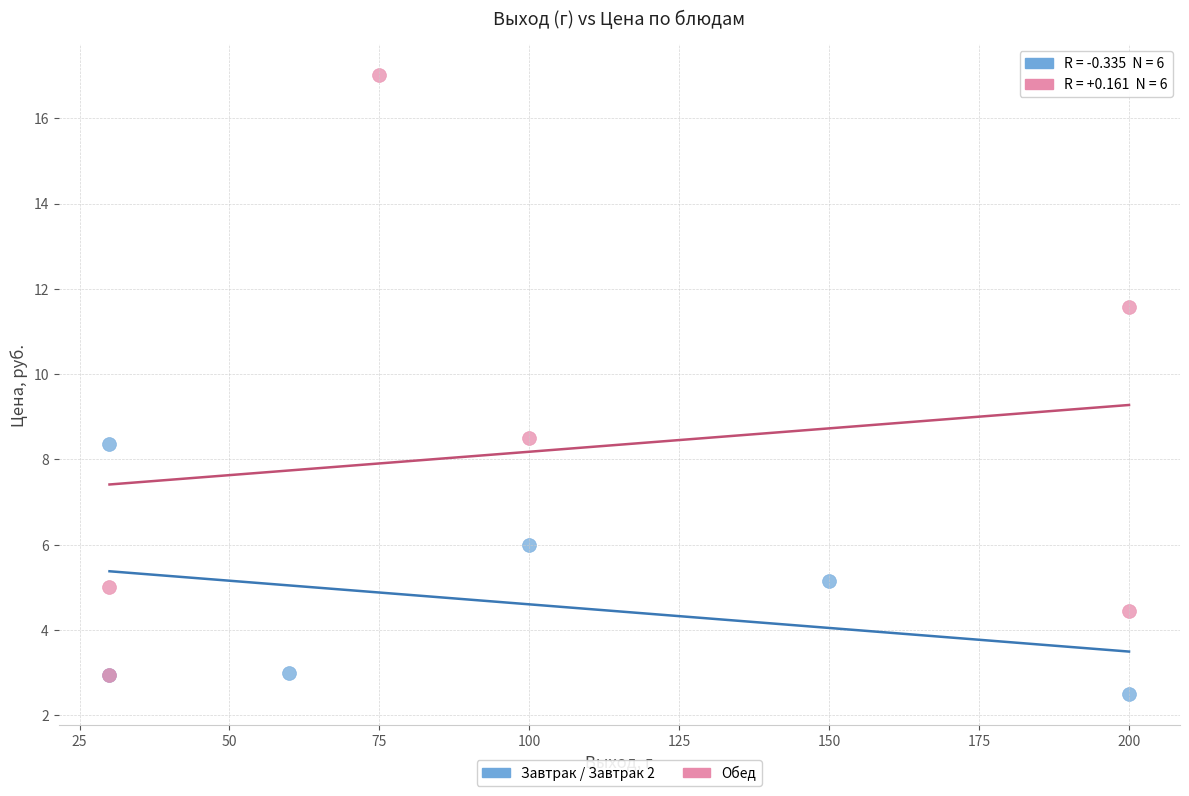

Which series reaches the maximum Y coordinate?

Обед